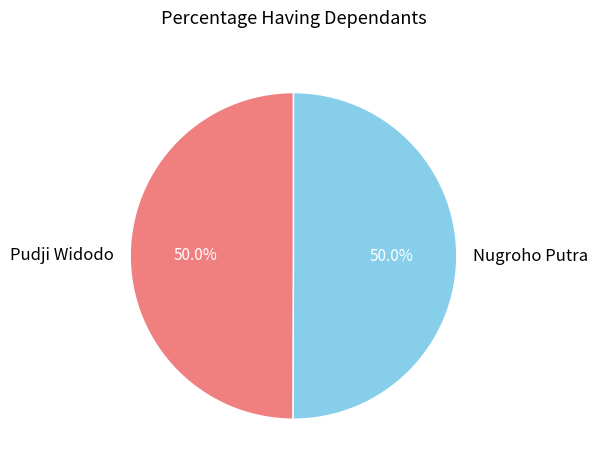

How many slices are in this pie chart?

2